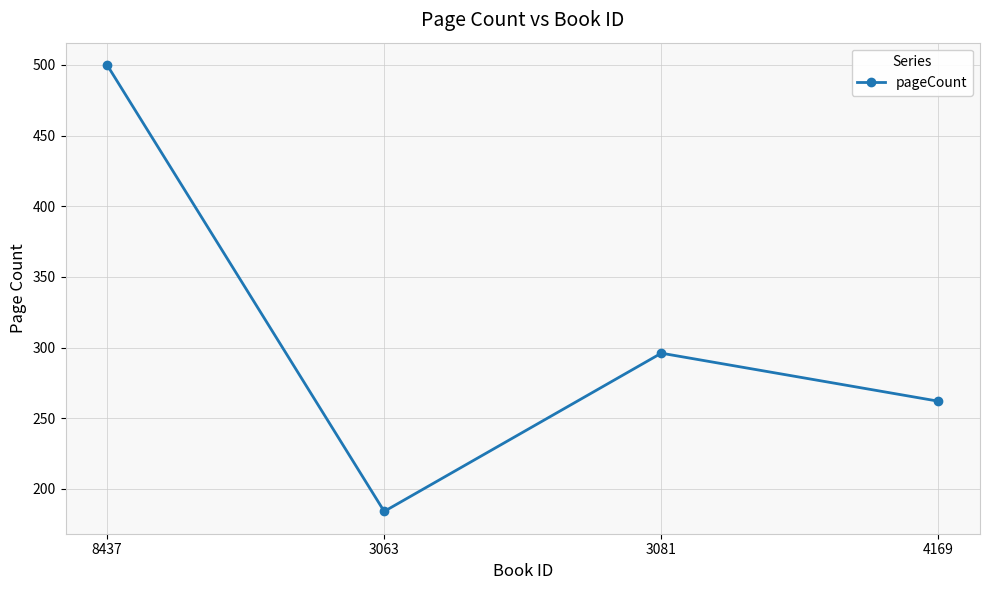

Which label corresponds to the largest value in the chart?

8437